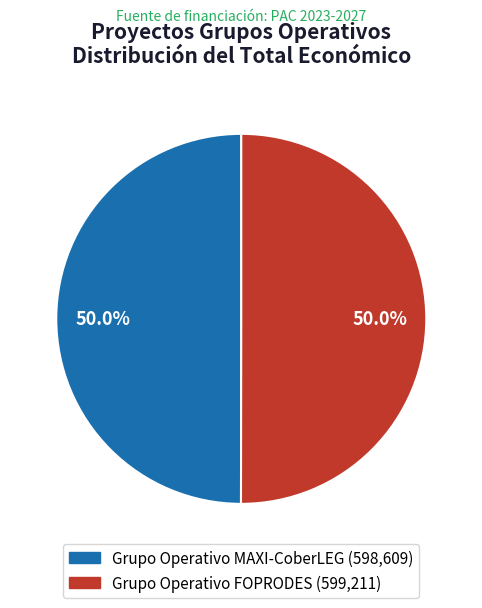

To the nearest percent, what is the combined percentage of Grupo Operativo MAXI-CoberLEG and Grupo Operativo FOPRODES?

100%